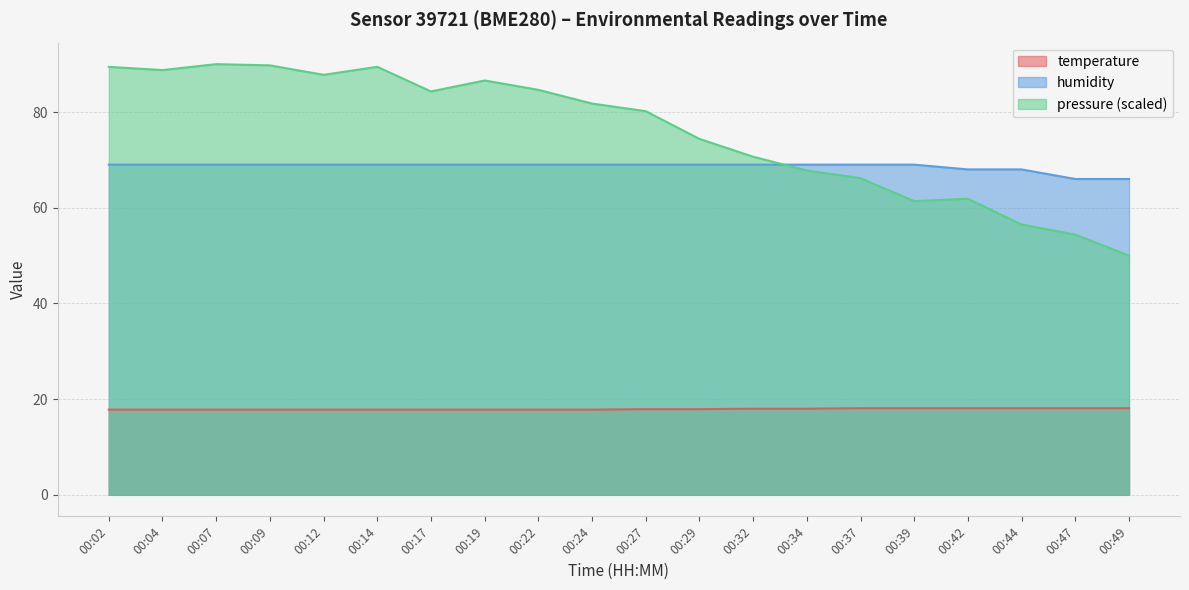

At how many categories does at least one series exceed 56?

20